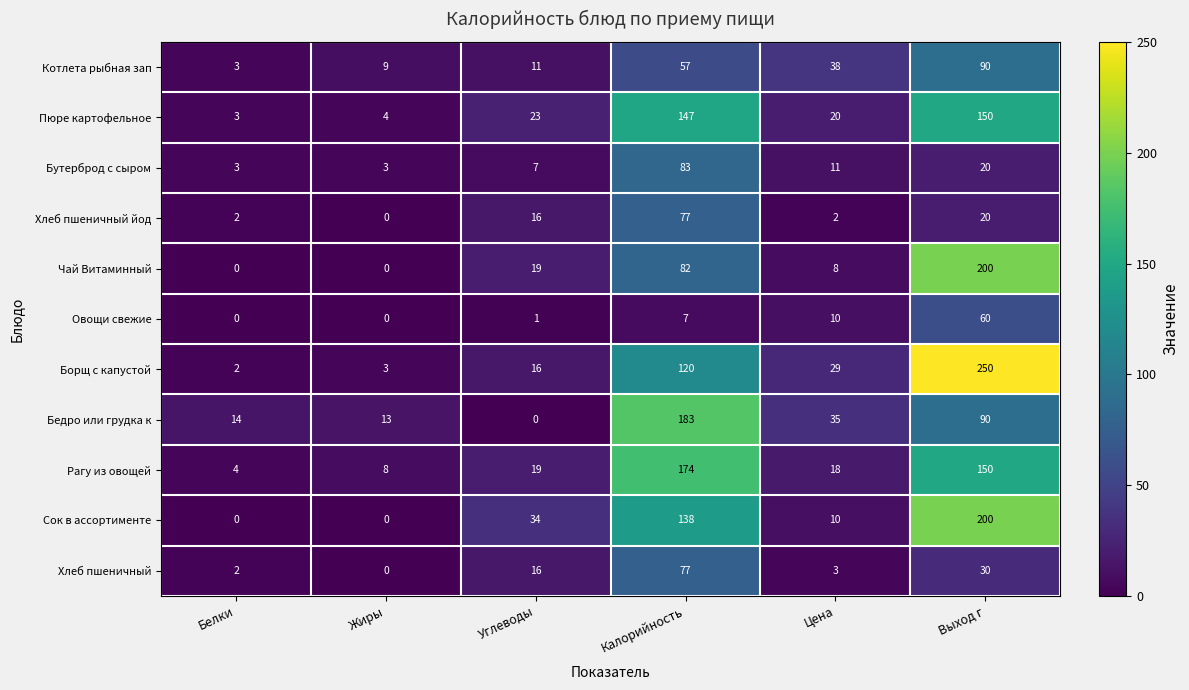

How many data points does each series have?

6